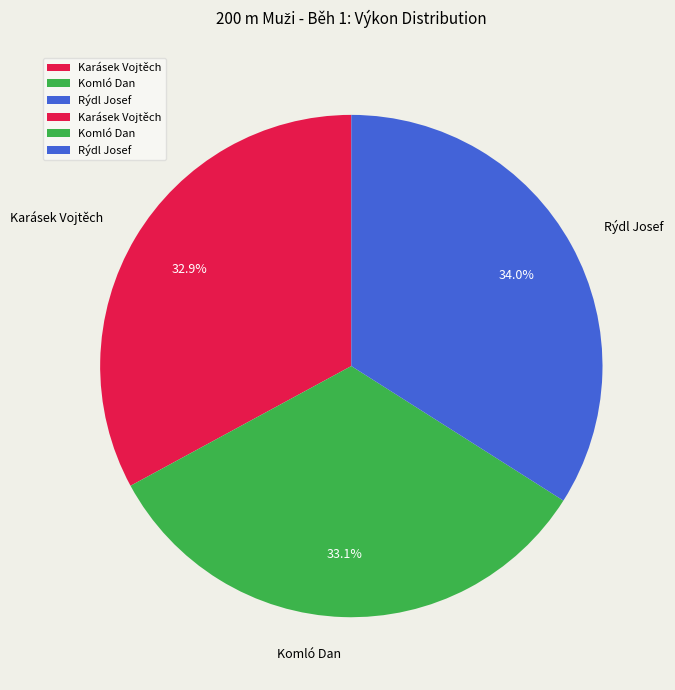

To the nearest percent, what percentage of the pie is Komló Dan?

33%